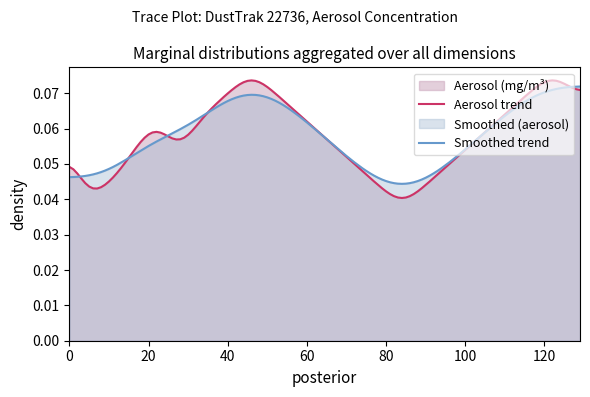

Reading left to right, list all the values displayed in this chart.

aerosol=0.1	1=0.1	2=0.1	3=0.0	4=0.0	5=0.0	6=0.0	7=0.0	8=0.0	9=0.0	10=0.0	11=0.0	12=0.0	13=0.0	14=0.1	15=0.1	16=0.1	17=0.1	18=0.1	19=0.1